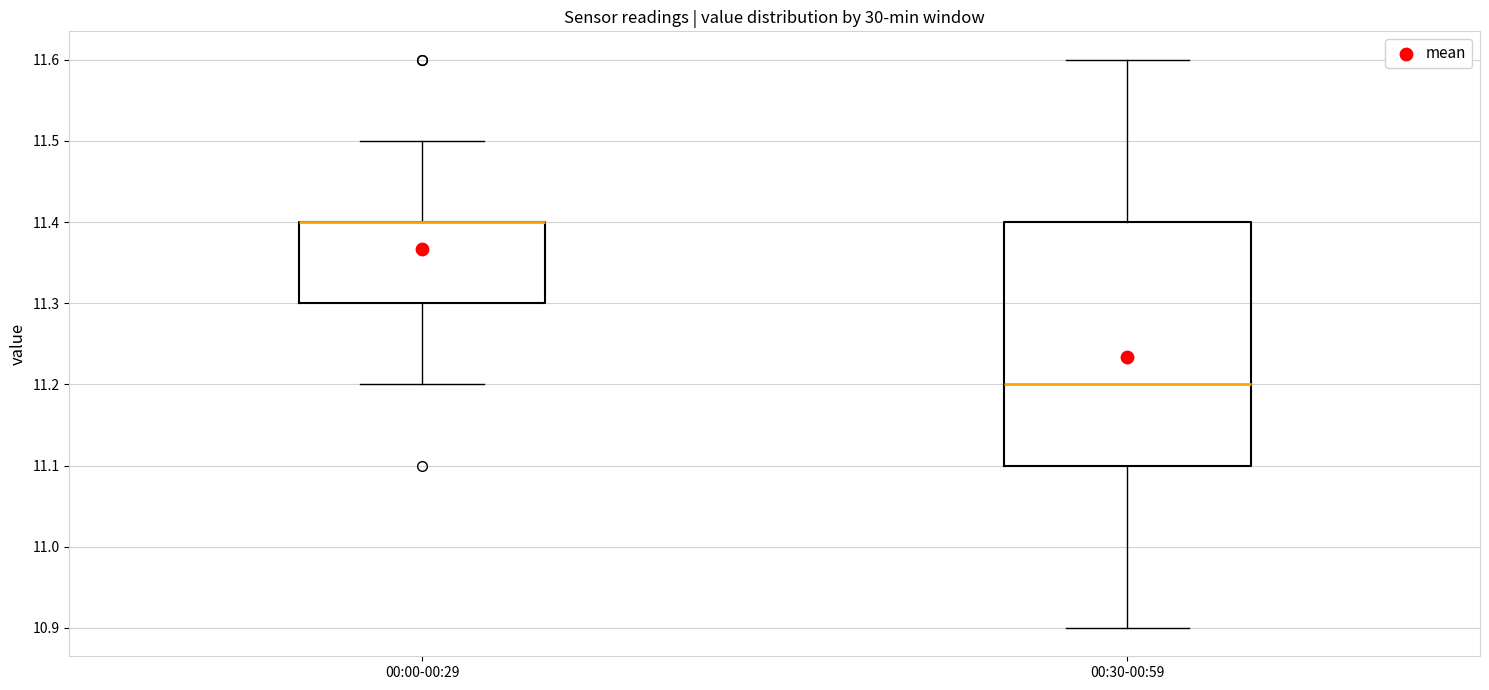

Where does the lower whisker of the box for 00:00-00:29 end on the y-axis? The values are not printed on the chart, so give them approximately, as read against the axis.

11.2